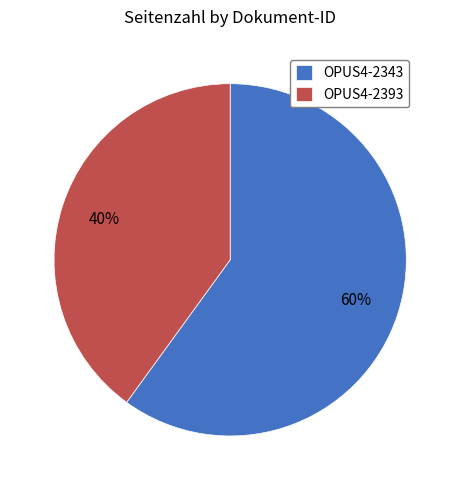

To the nearest percent, what is the combined percentage of OPUS4-2343 and OPUS4-2393?

100%